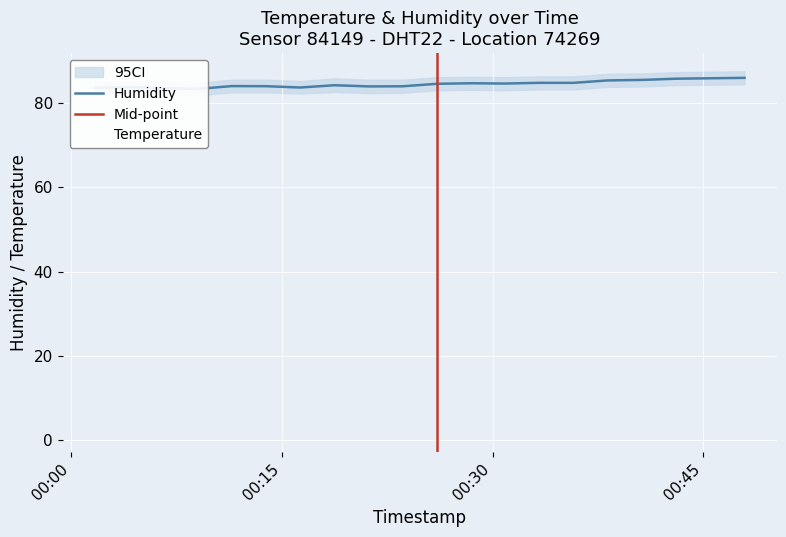

Is the value of humidity at 2024-01-15T00:04:09 greater than the value of temperature at 2024-01-15T00:40:38?

Yes